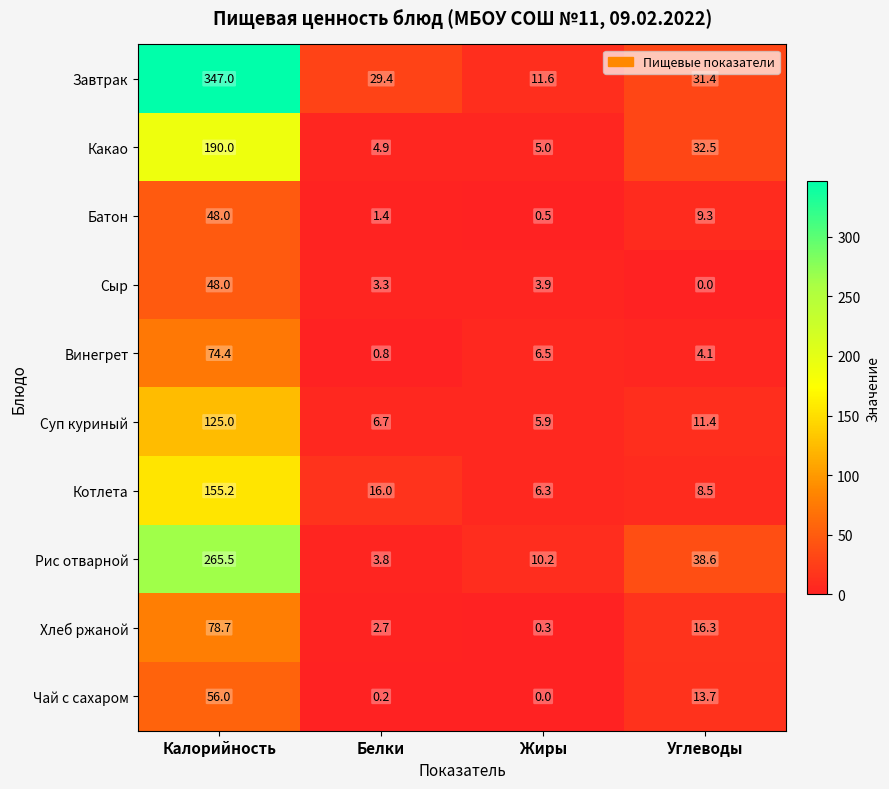

What is the spread (max minus min) of values at Углеводы?

38.6